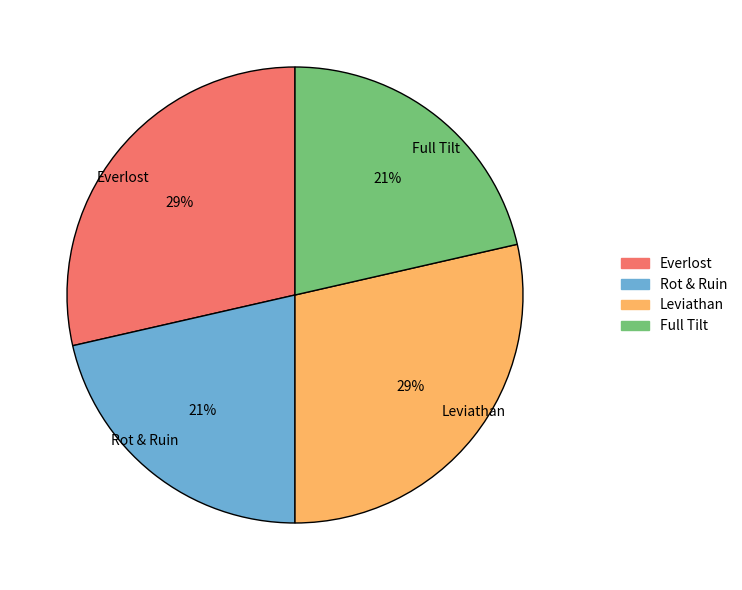

Is the sum of Leviathan and Everlost greater than half?

Yes